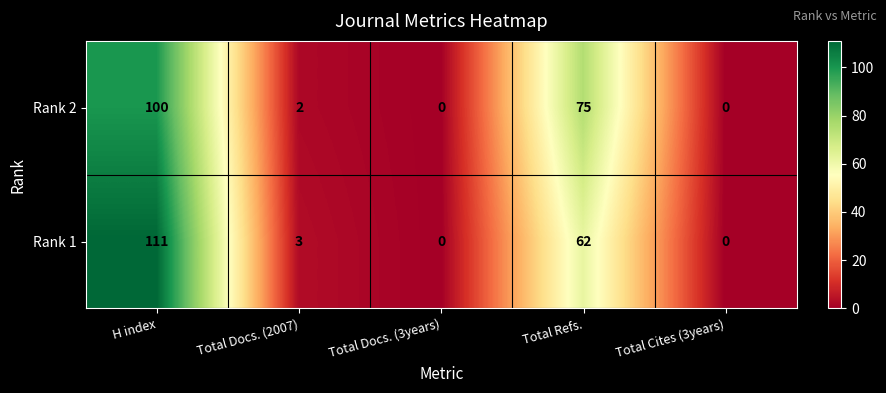

What is the average value of the Rank 1 series?

35